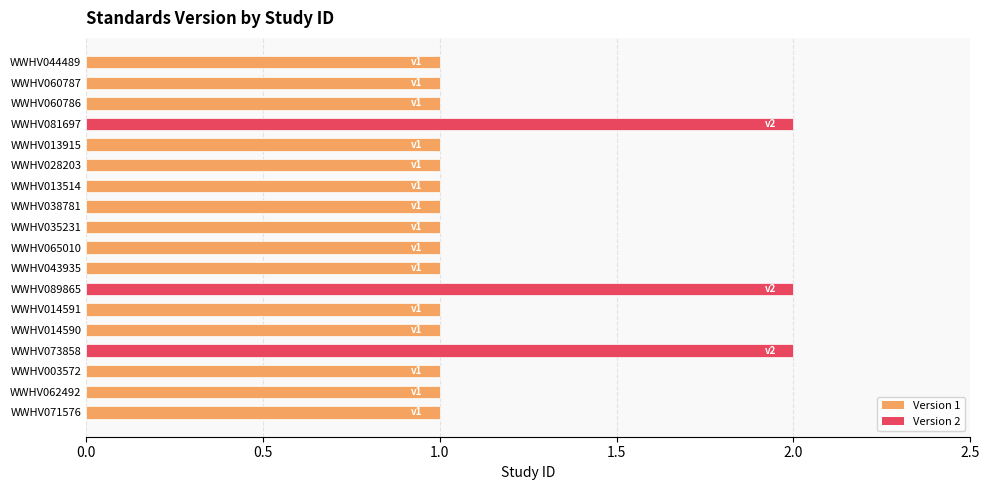

What is the sum of all values?

21